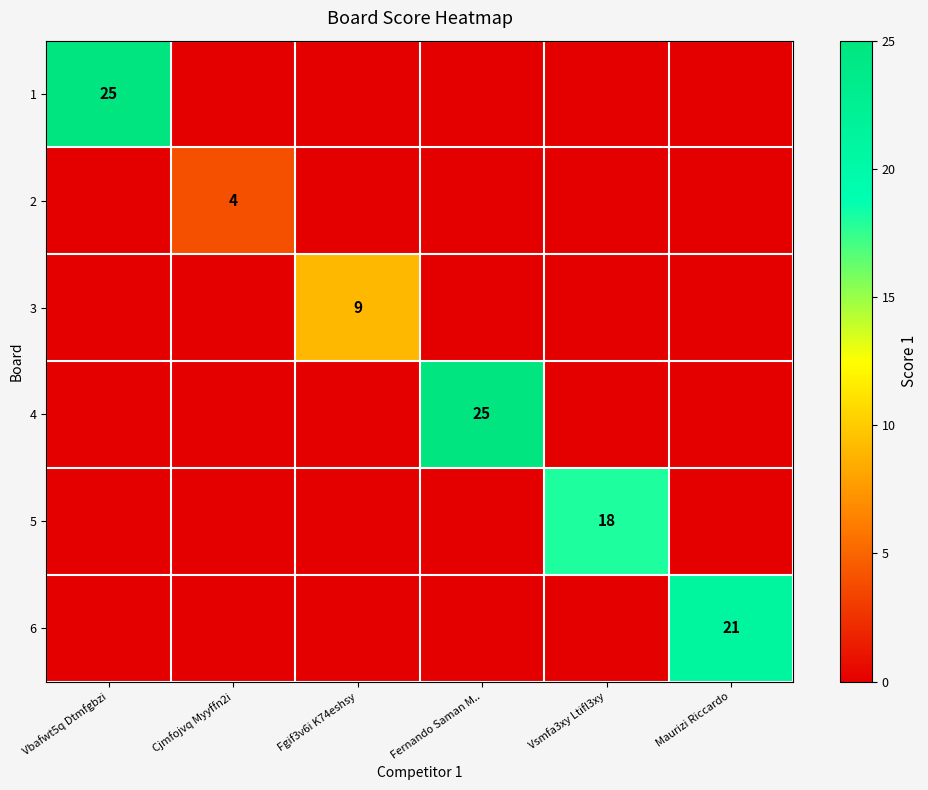

Is it true that 3 equals 9 at Fgif3v6i K74eshsy?

True